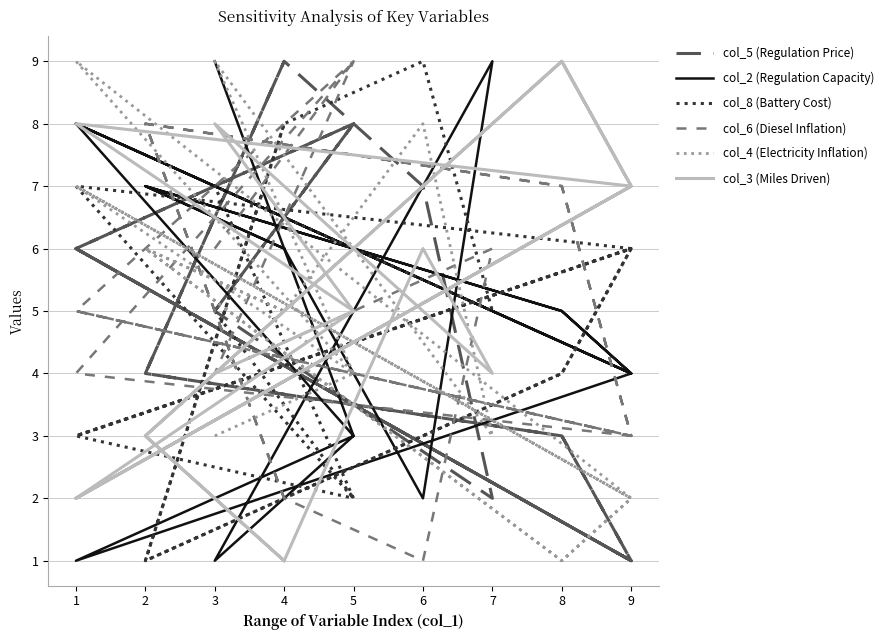

At which category is the sum across all series the highest?

1